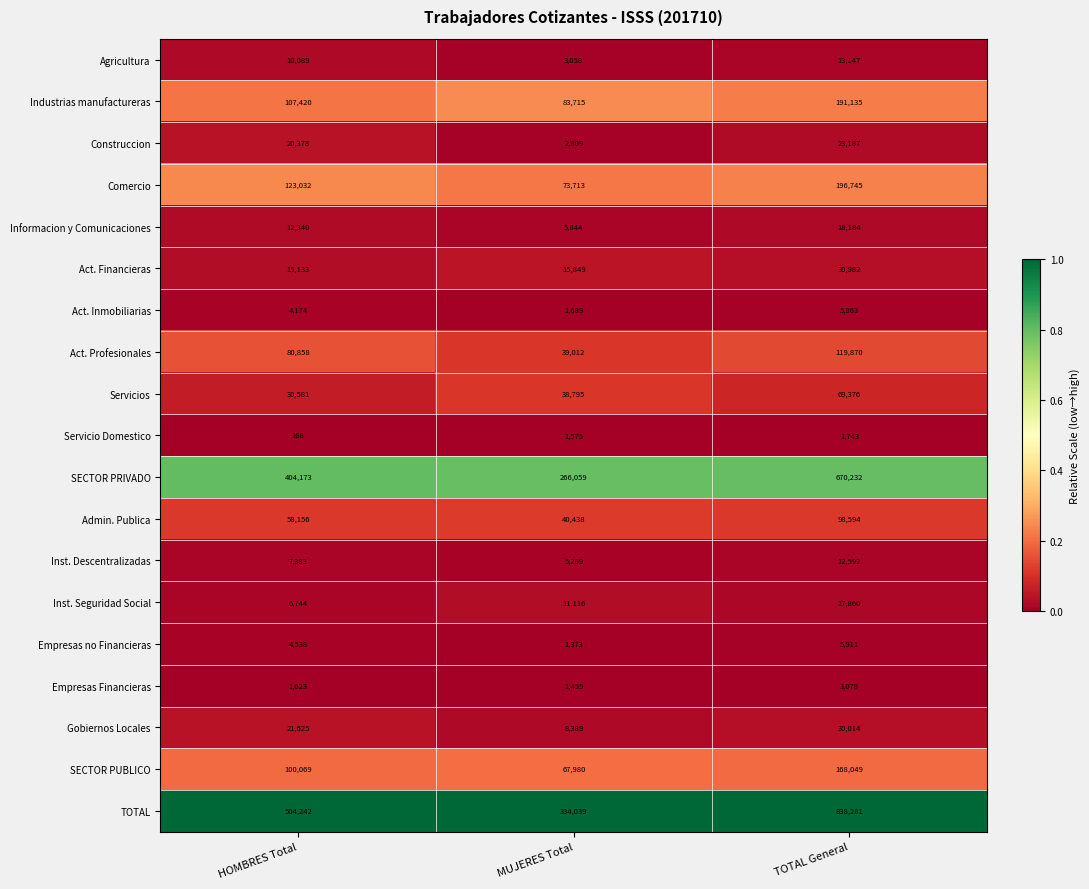

What is the smallest value displayed?

168